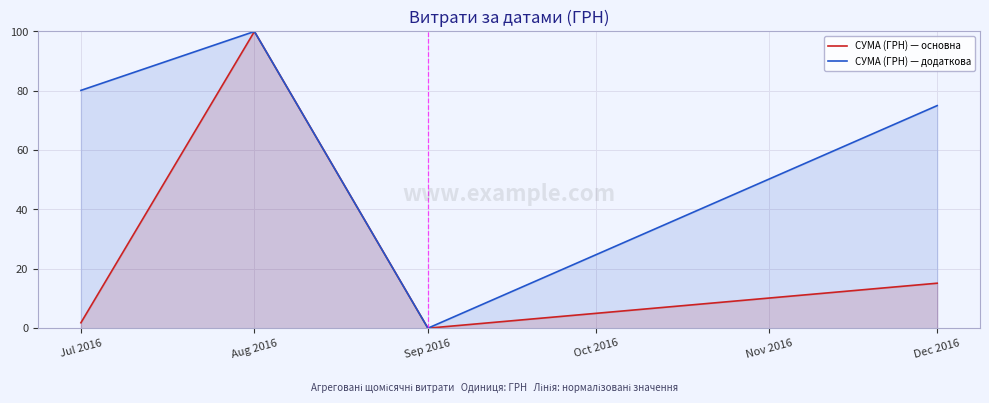

Reading left to right, list all the values displayed in this chart.

СУМА (ГРН) — основна: Jul 2016=1.8	Aug 2016=100.0	Sep 2016=0.0	Dec 2016=15.2
СУМА (ГРН) — додаткова: Jul 2016=80.1	Aug 2016=100.0	Sep 2016=0.0	Dec 2016=75.0